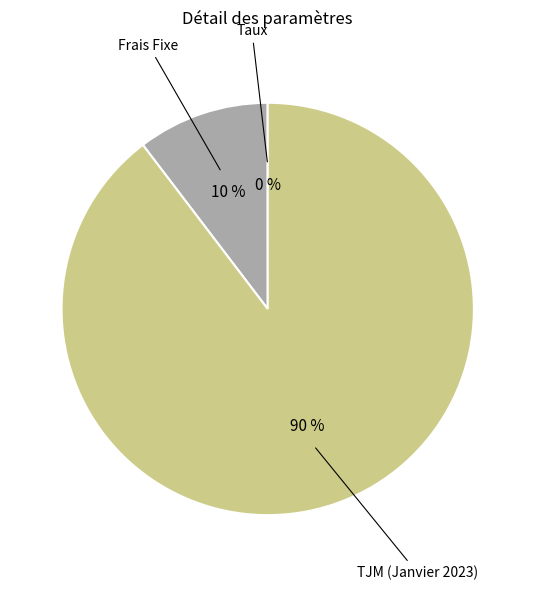

To the nearest percent, what is the average slice percentage?

33%